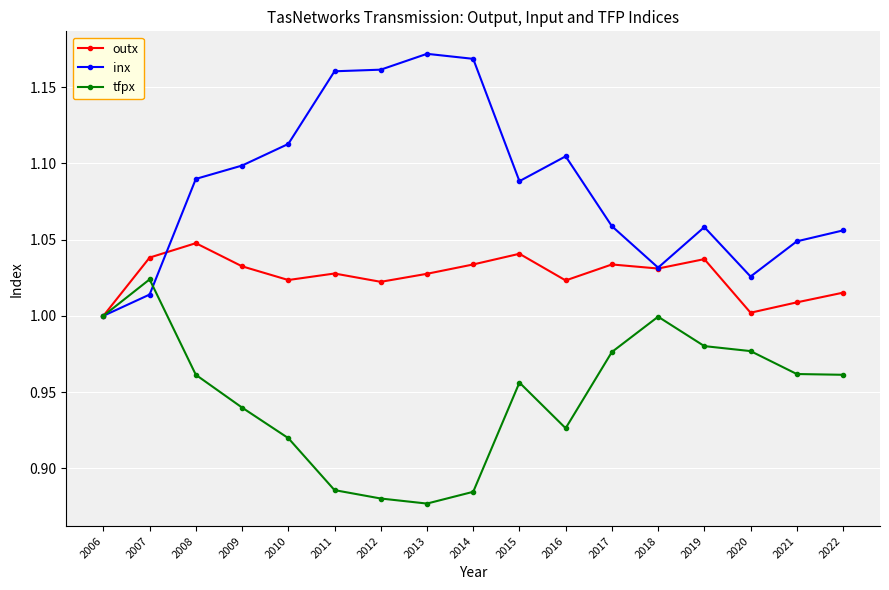

What is the total value across all series at 2014?

3.1